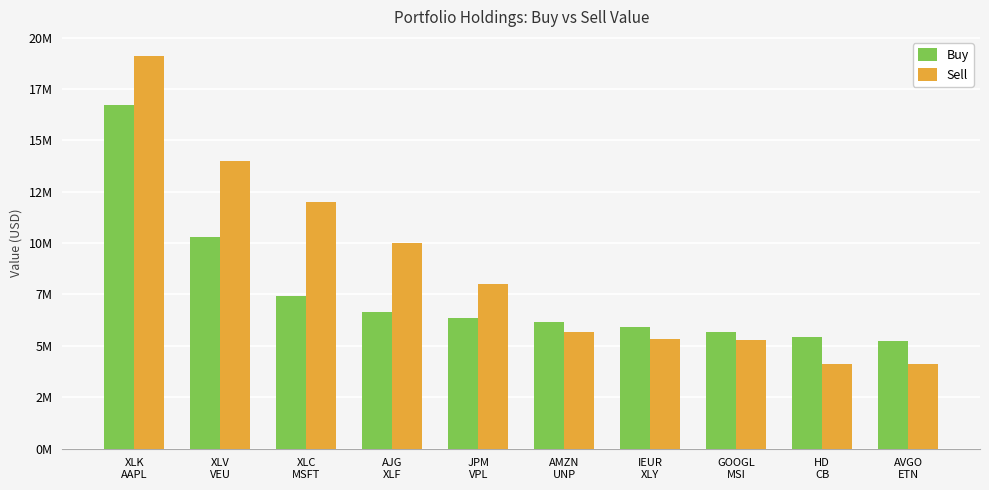

What is the value of the Sell bar at the 7th from the left?

5324000